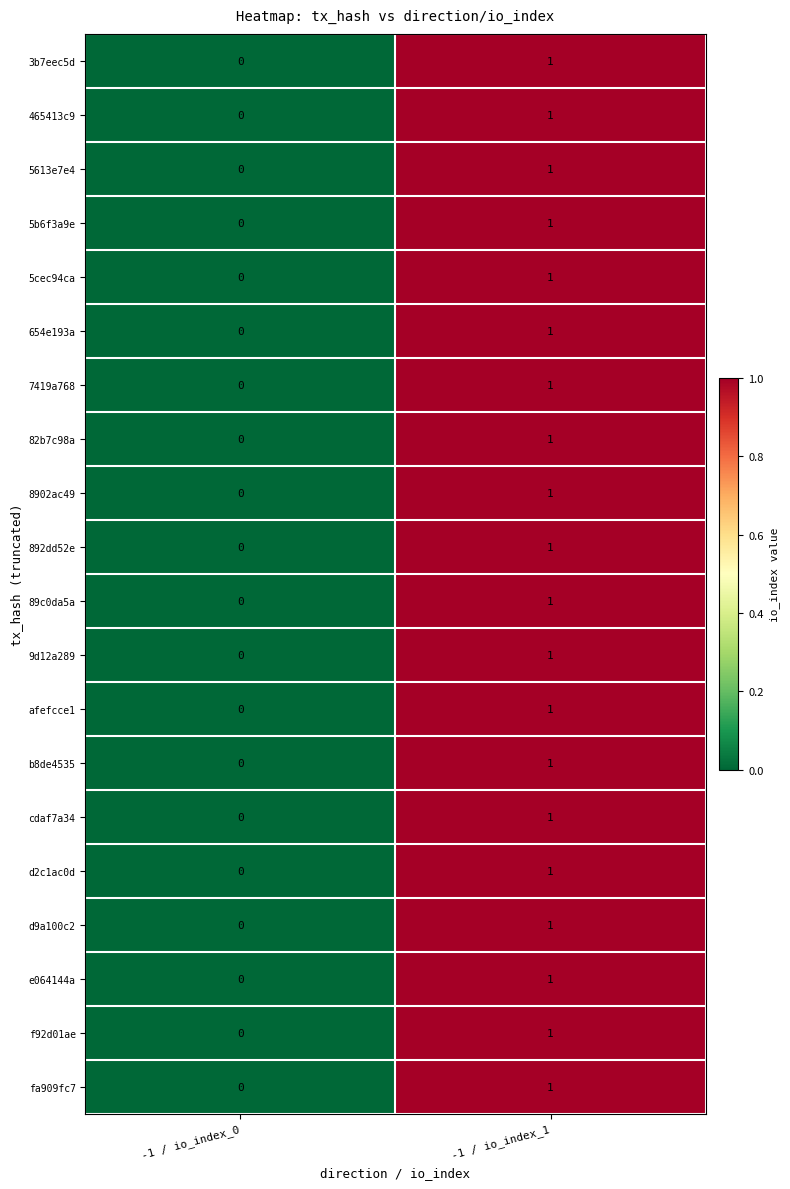

How many distinct data groups are displayed?

20